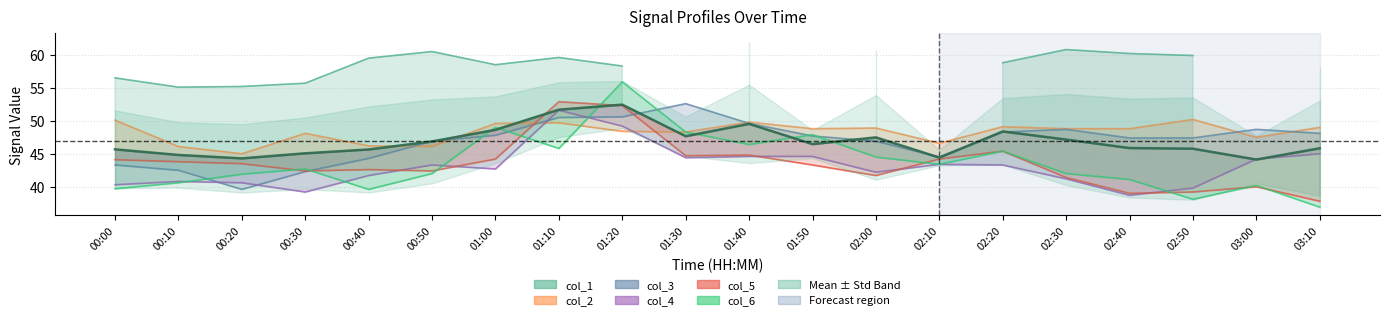

Between 02:50 and 01:30, which is larger?

01:30